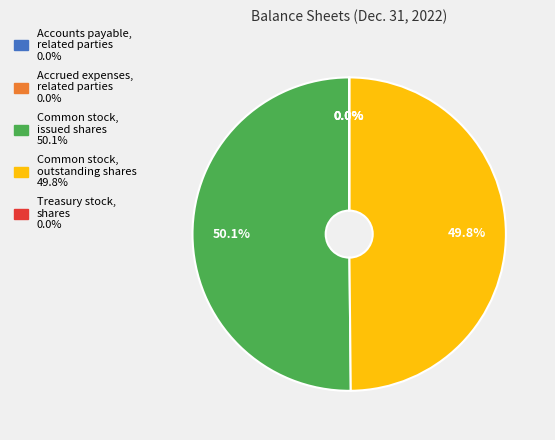

How much of the chart is everything except Common stock, outstanding shares?

50.2%